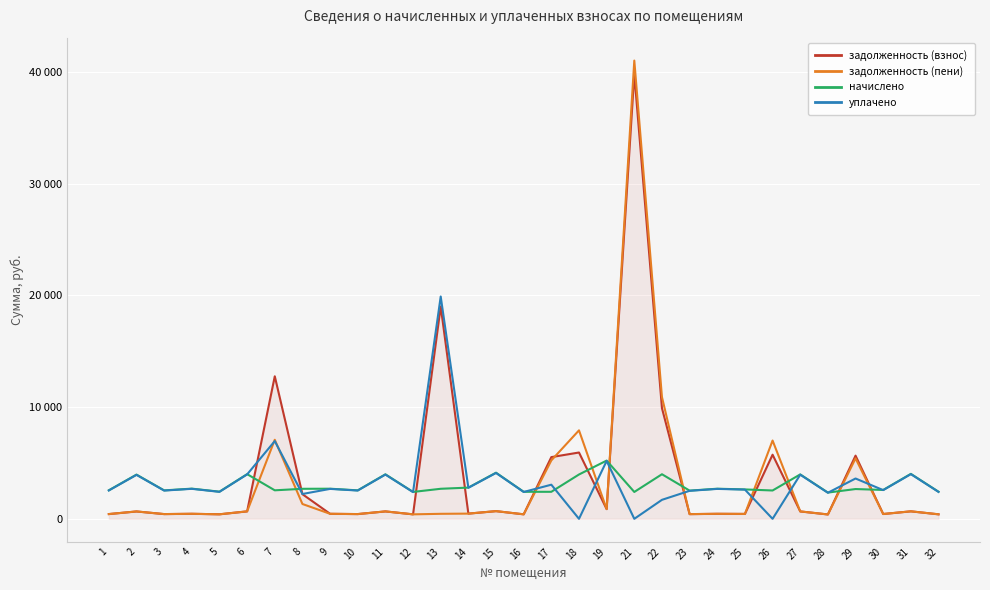

At which label does задолженность (взнос) first exceed 659?

2